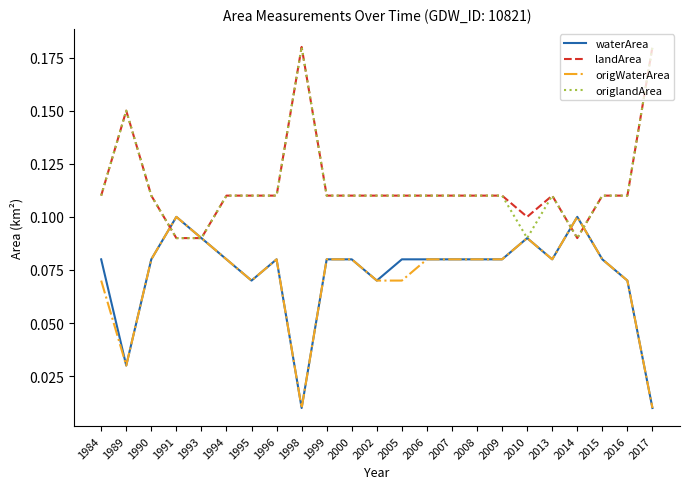

After their last crossing, which series has the higher values: origWaterArea or origlandArea?

origlandArea